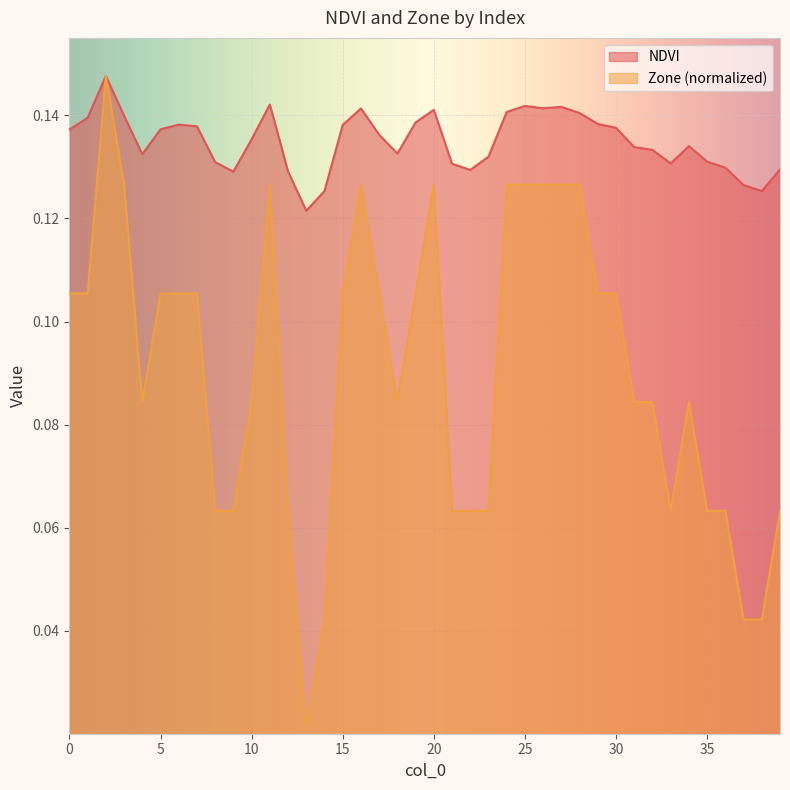

How many lines are shown in the chart?

2